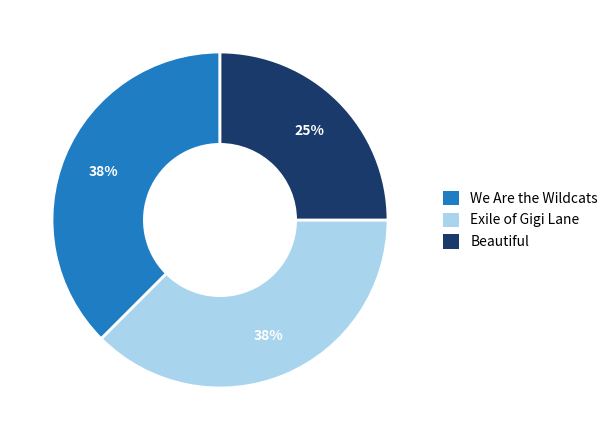

Is the sum of Exile of Gigi Lane and We Are the Wildcats greater than half?

Yes